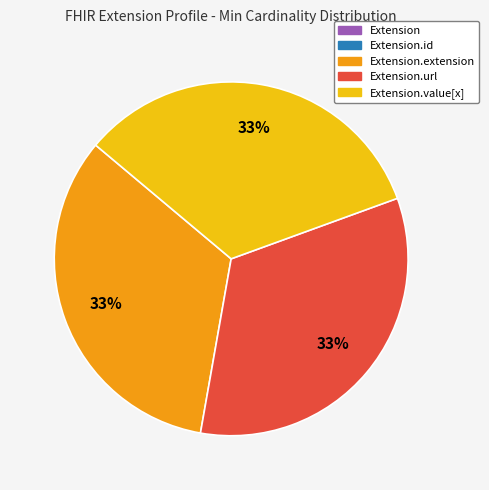

To the nearest percent, what is the average slice percentage?

20%